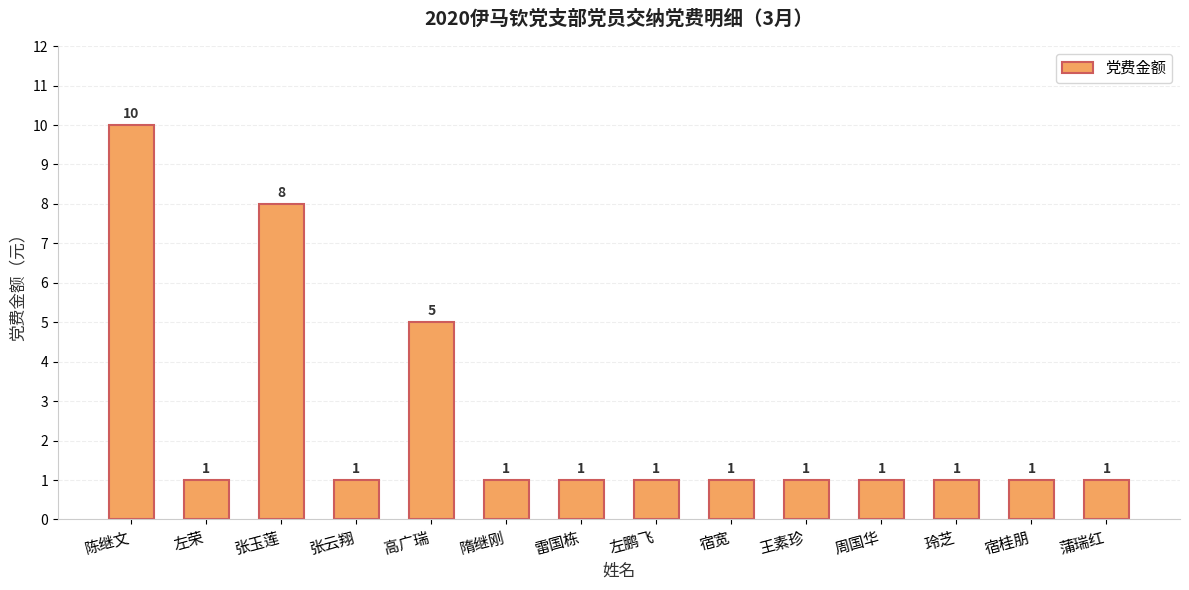

Reading right to left, extract all data points from this chart.

蒲瑞红=1	宿桂朋=1	玲芝=1	周国华=1	王素珍=1	宿宽=1	左鹏飞=1	雷国栋=1	隋继刚=1	高广瑞=5	张云翔=1	张玉莲=8	左荣=1	陈继文=10